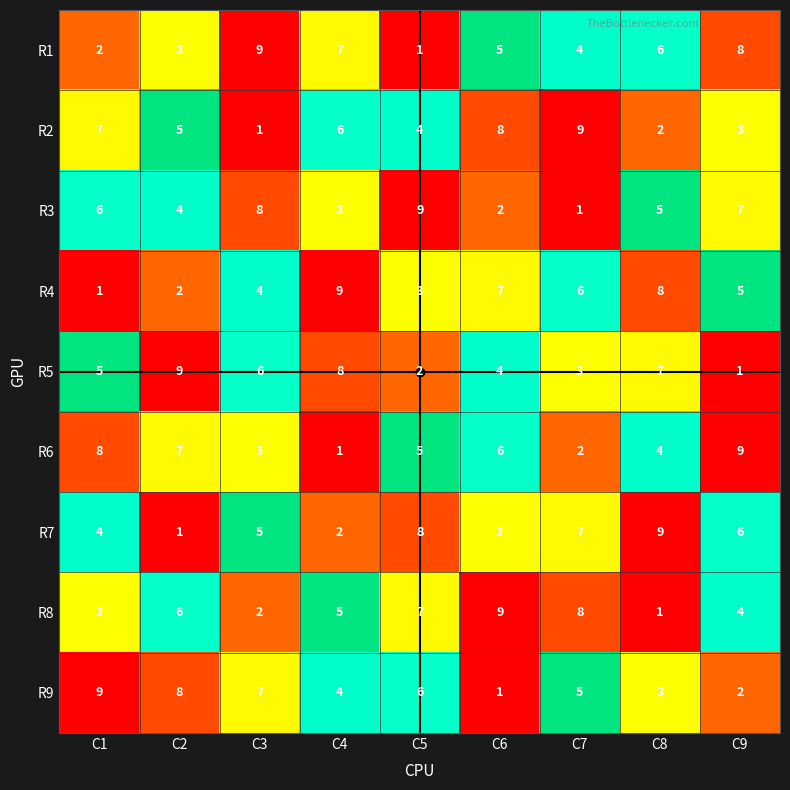

At how many categories does at least one series exceed 3?

9